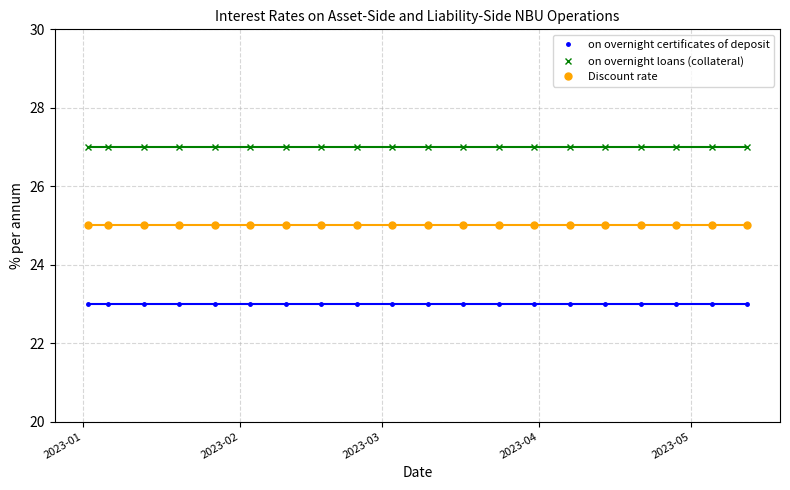

List the series in order of their peak value, highest first.

on overnight loans (collateral), Discount rate, on overnight certificates of deposit